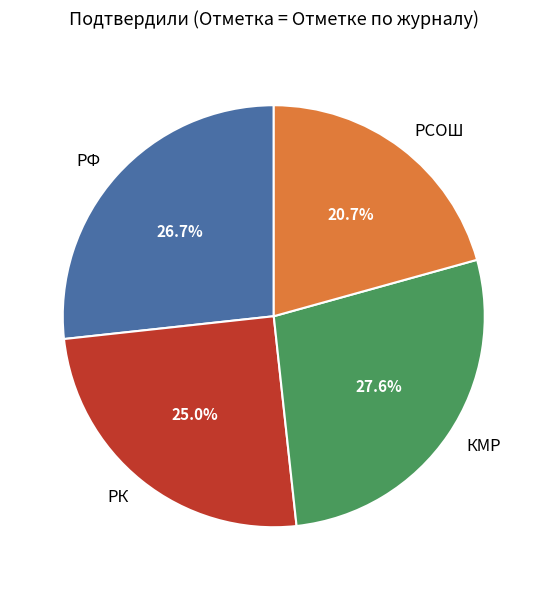

How many slices are in this pie chart?

4